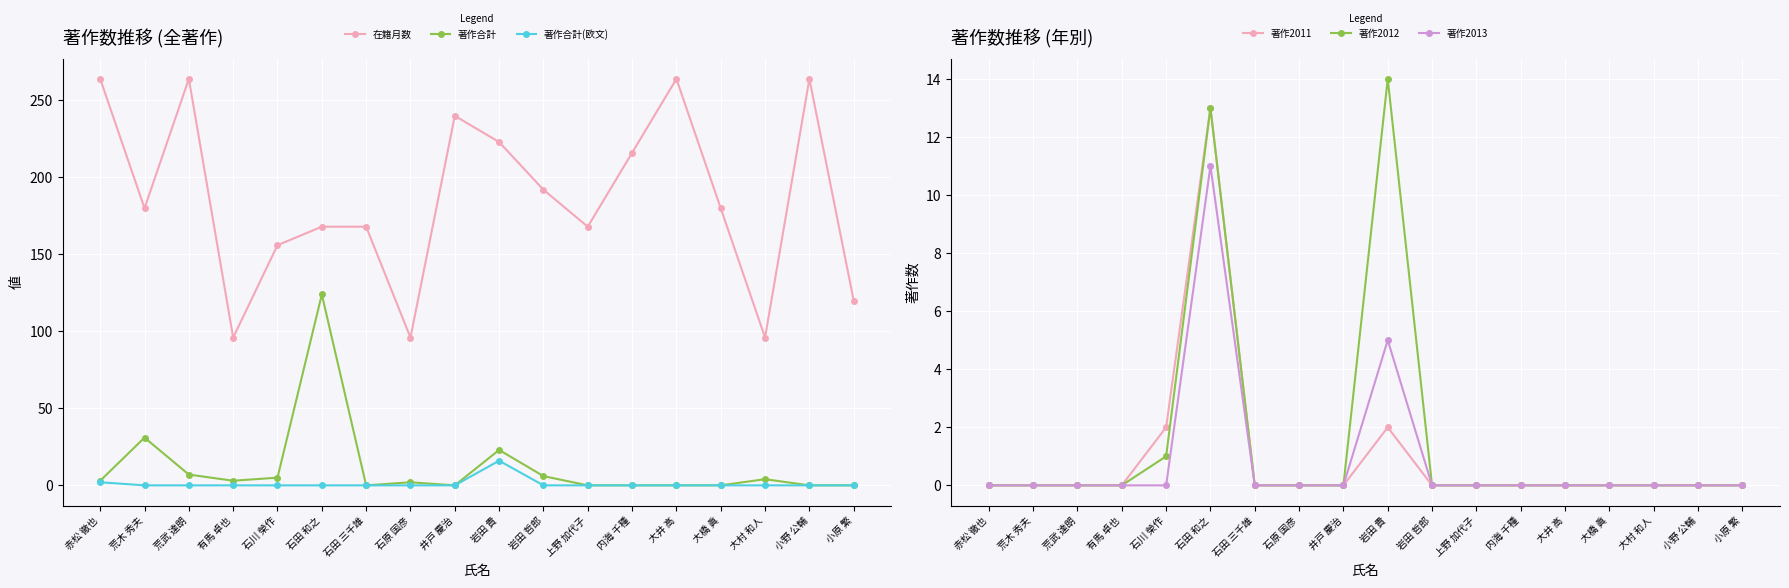

What is the spread (max minus min) of values at 石原 国彦?

96